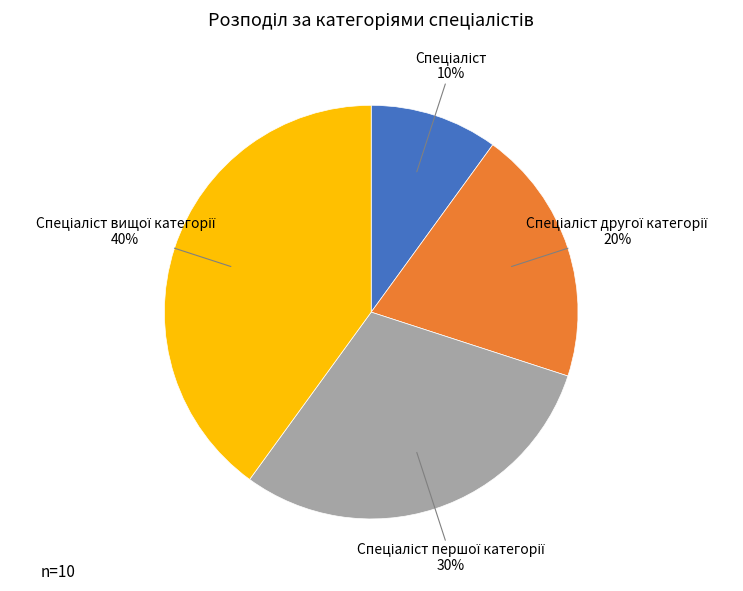

Does any single category account for the majority?

No